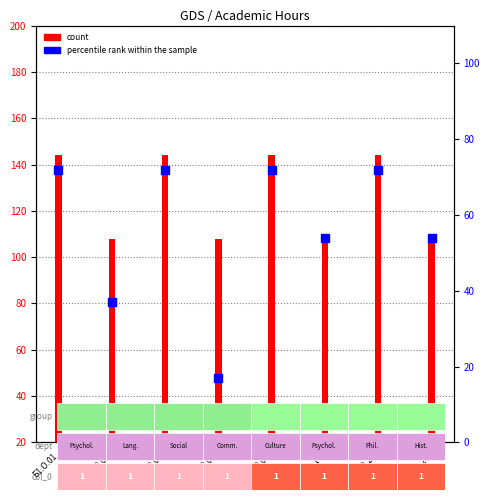

What is the total value across all series at Б1.О.22?

216